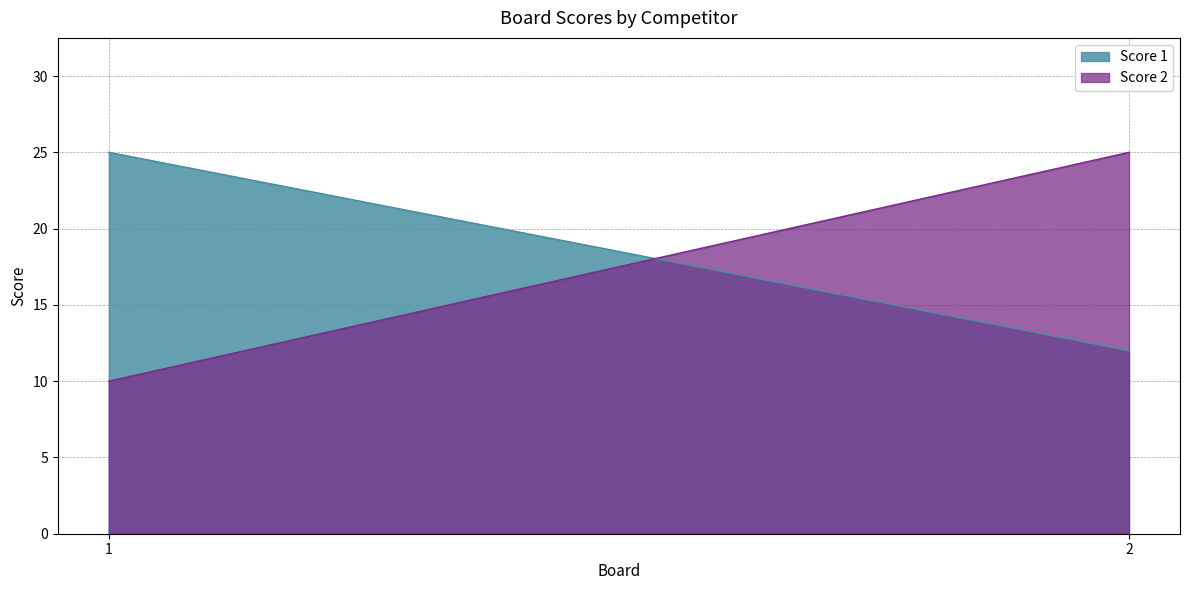

What is the sum of all Score 2 values?

35